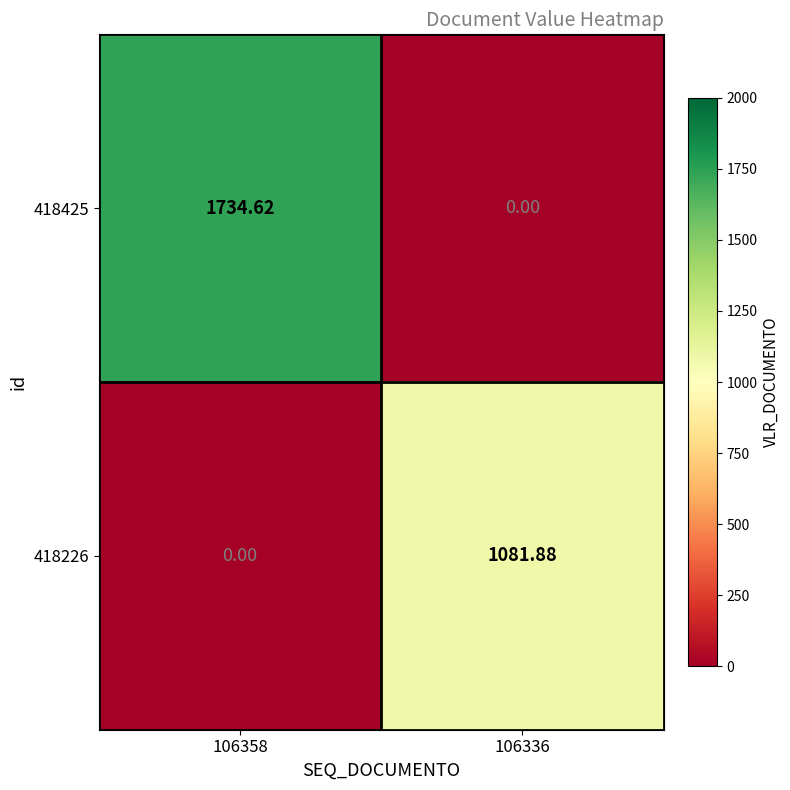

Which series has the largest total across all categories?

418425